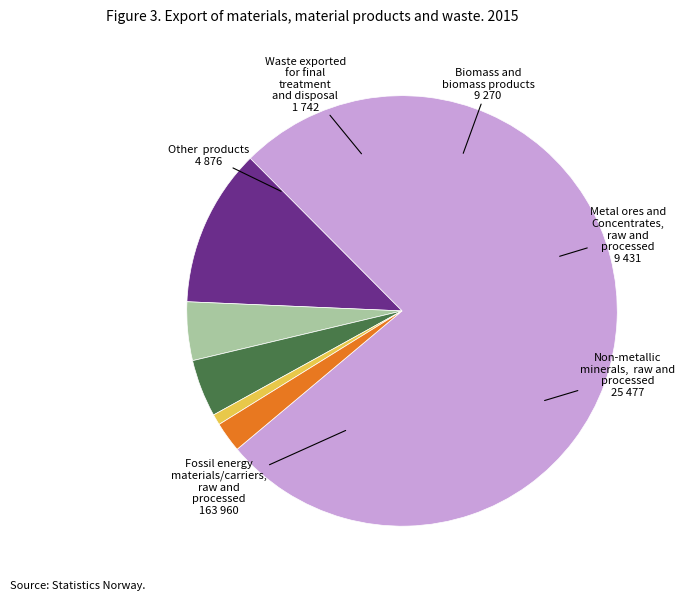

Which slice is the smallest?

Waste exported for final treatment and disposal